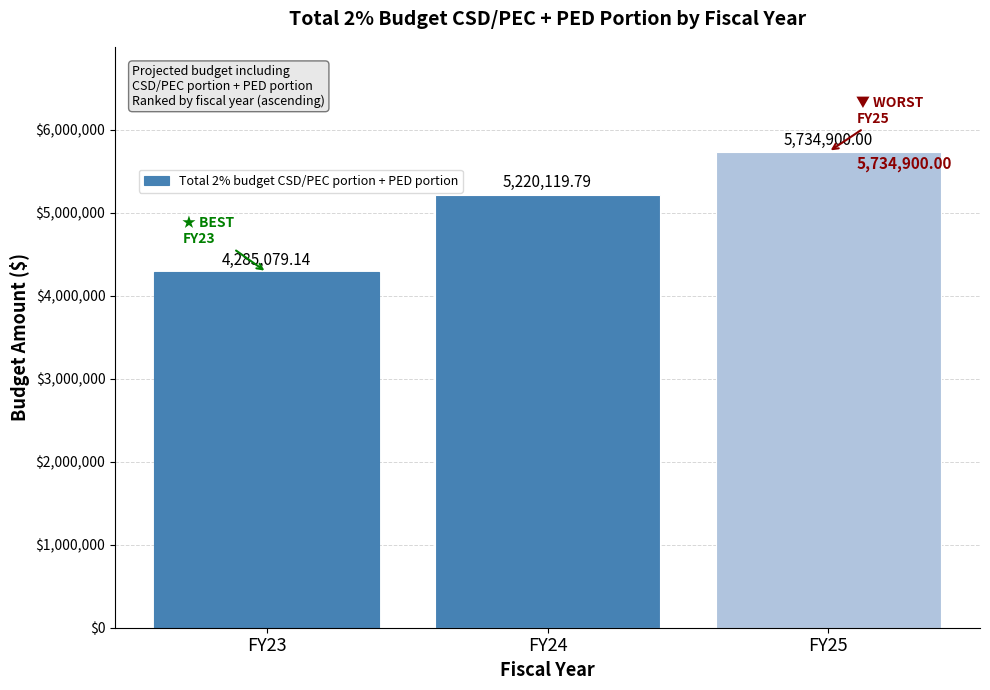

List the labels in order of value, largest first.

FY25, FY24, FY23